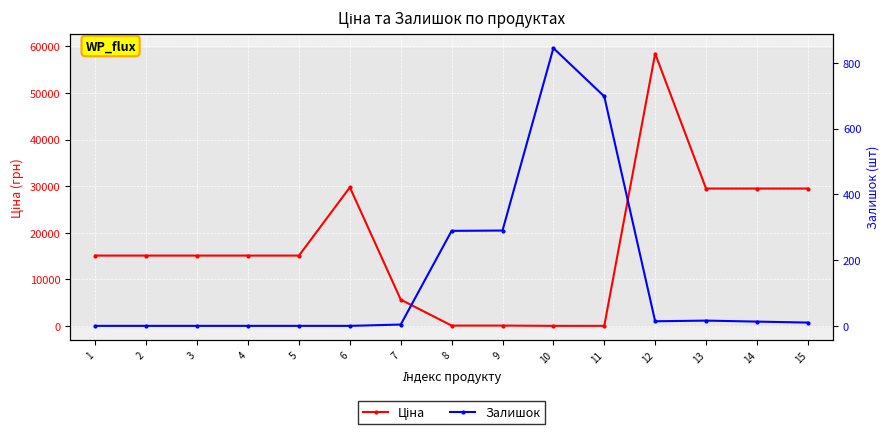

What is the sum of the Залишок values at 15 and 12?

24.0